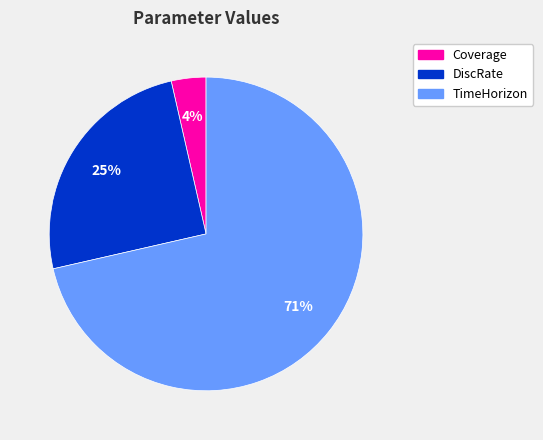

To the nearest percent, what percentage of the pie is DiscRate?

25%